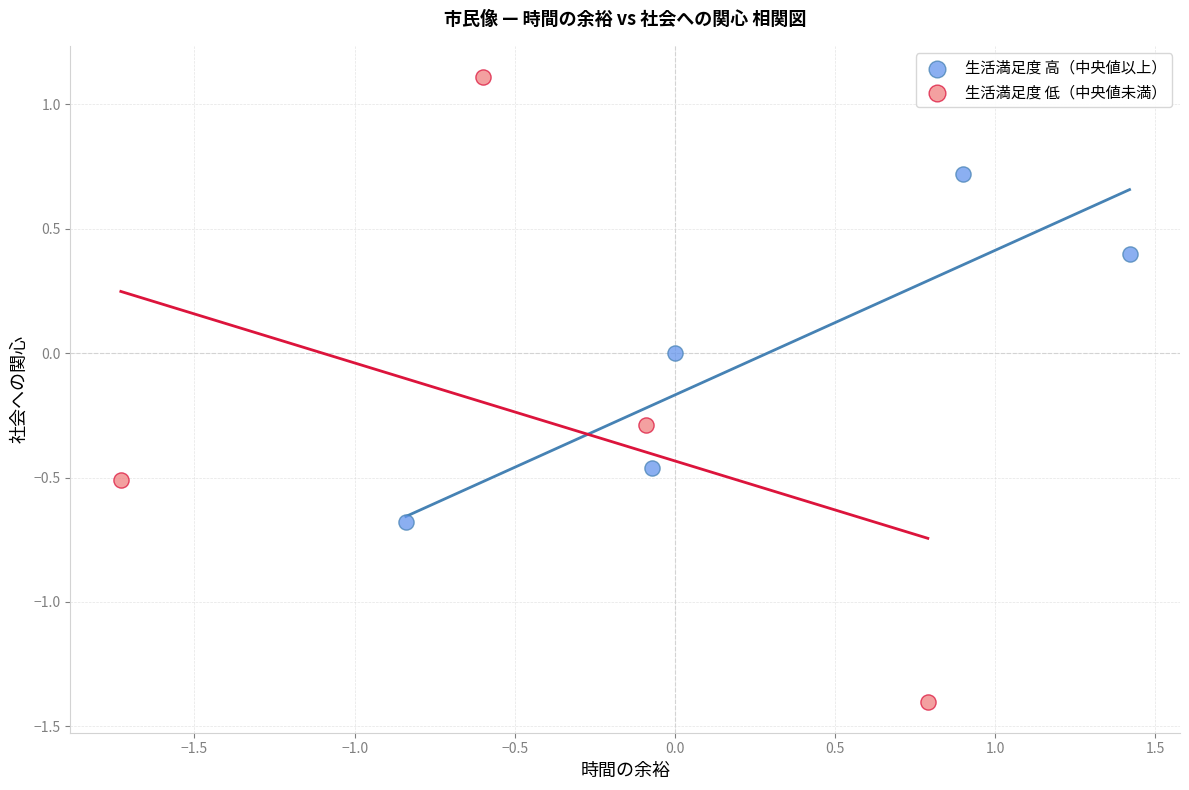

Which series has the widest spread of Y values?

生活満足度 低（中央値未満）